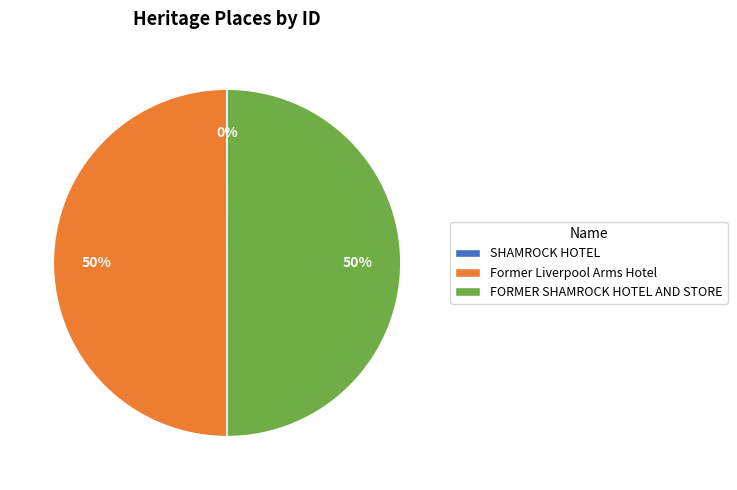

To the nearest percent, what is the average slice percentage?

33%